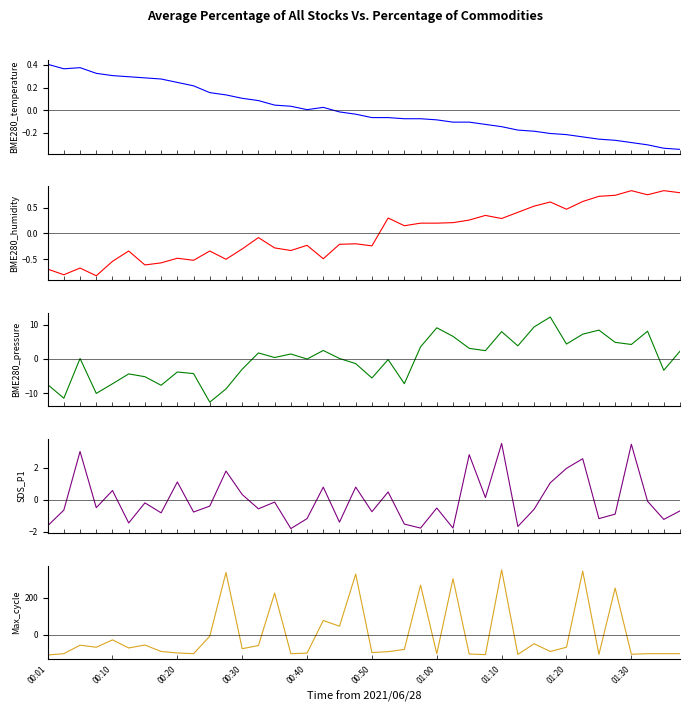

True or false: BME280_temperature and Max_cycle cross at least once.

True